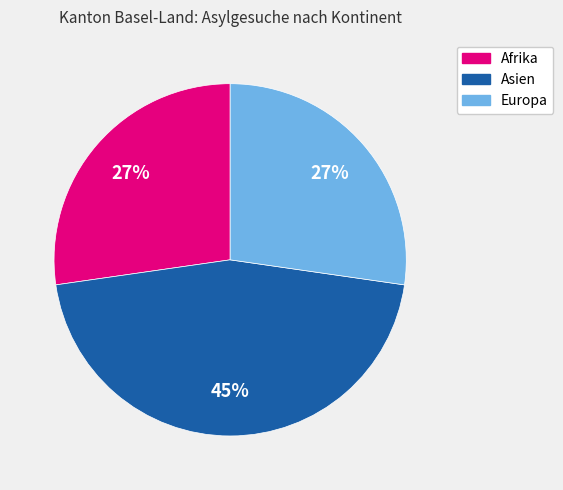

Combined, do Europa and Afrika account for over 50%?

Yes